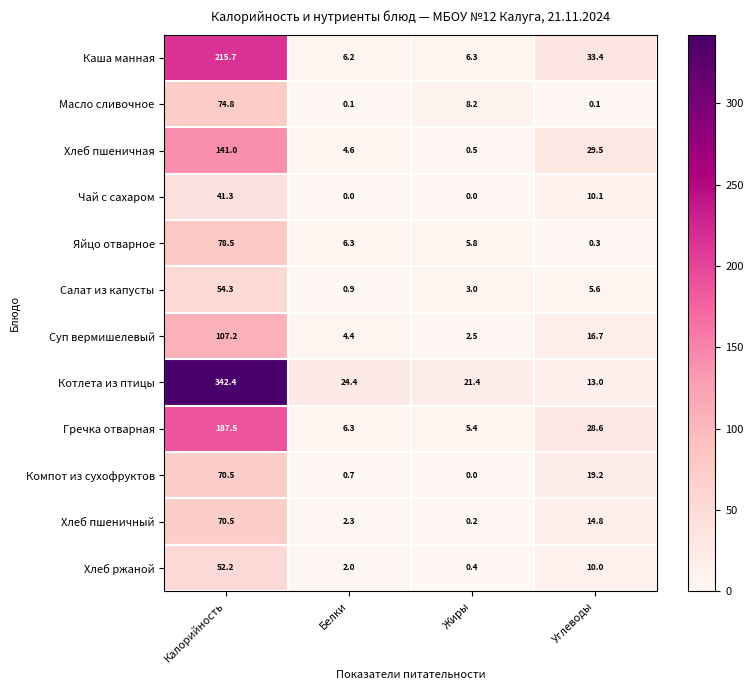

At which category is the sum across all series the highest?

Калорийность